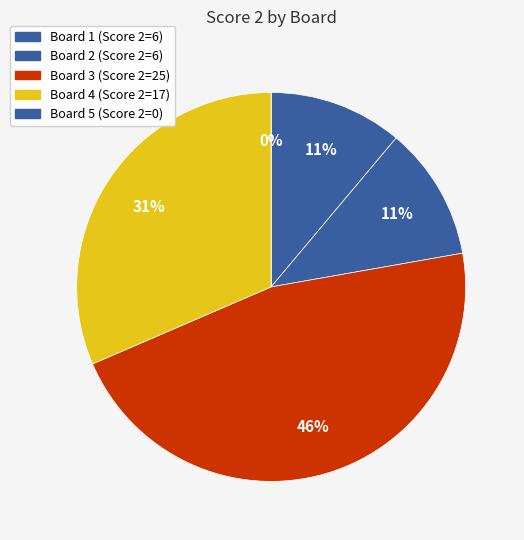

What is the change in value from Board 1 to Board 4?

+11